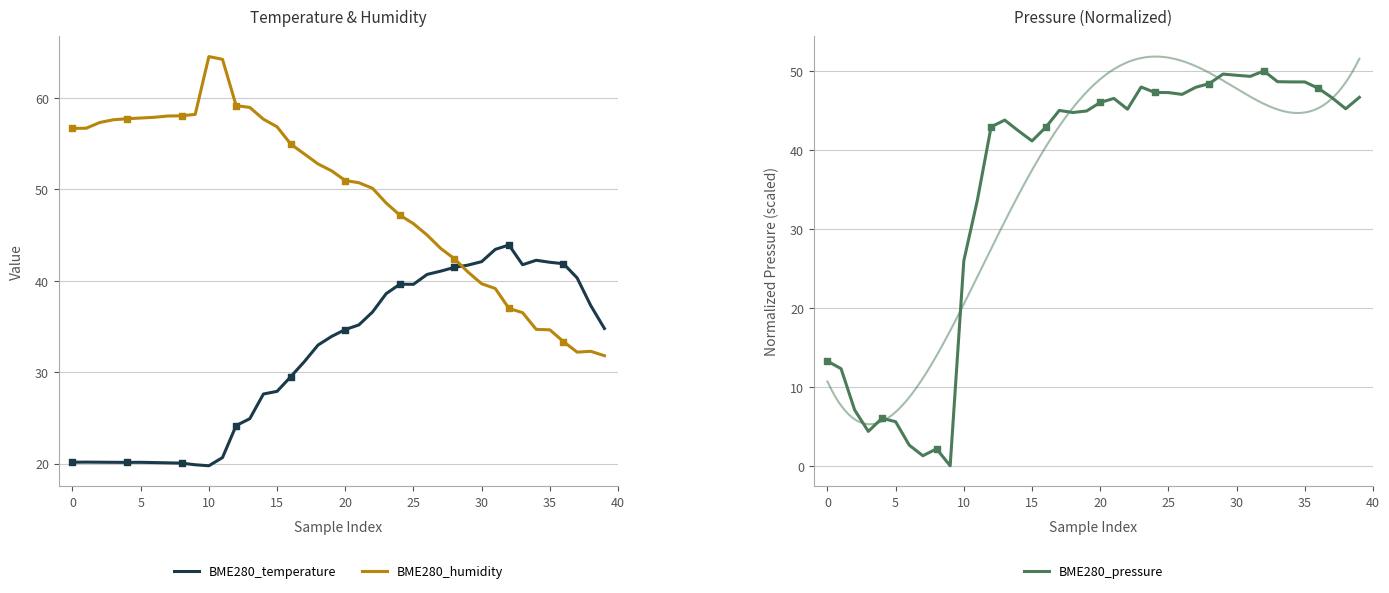

What is the total value across all series at 38?

114.8